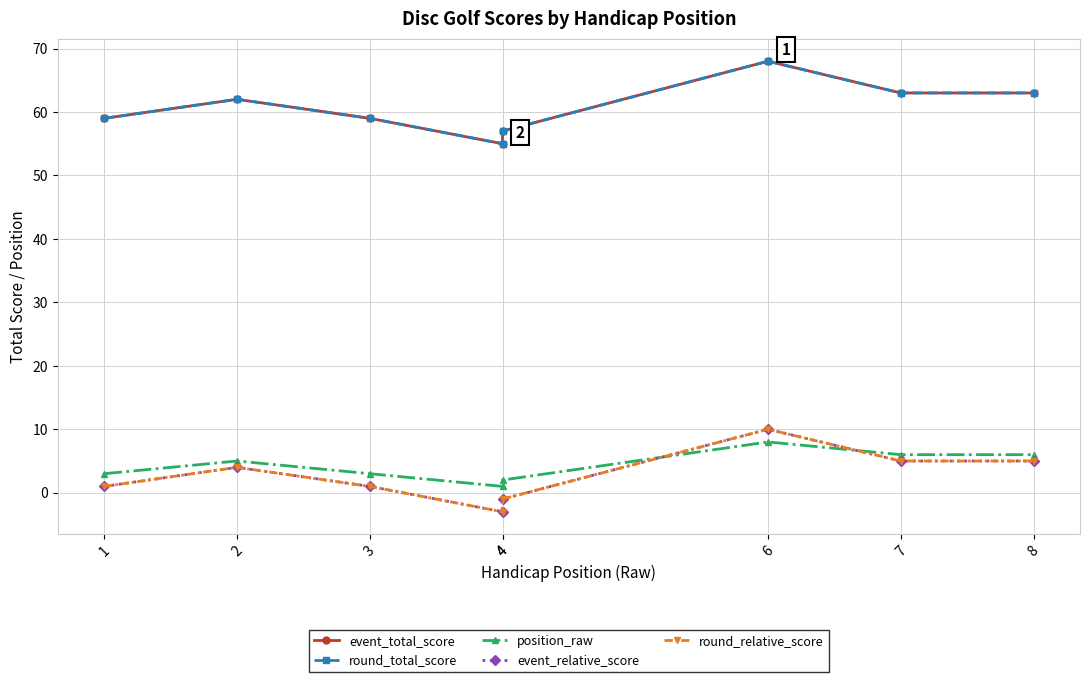

What is the value of the round_relative_score point at the 5th from the left?

-3